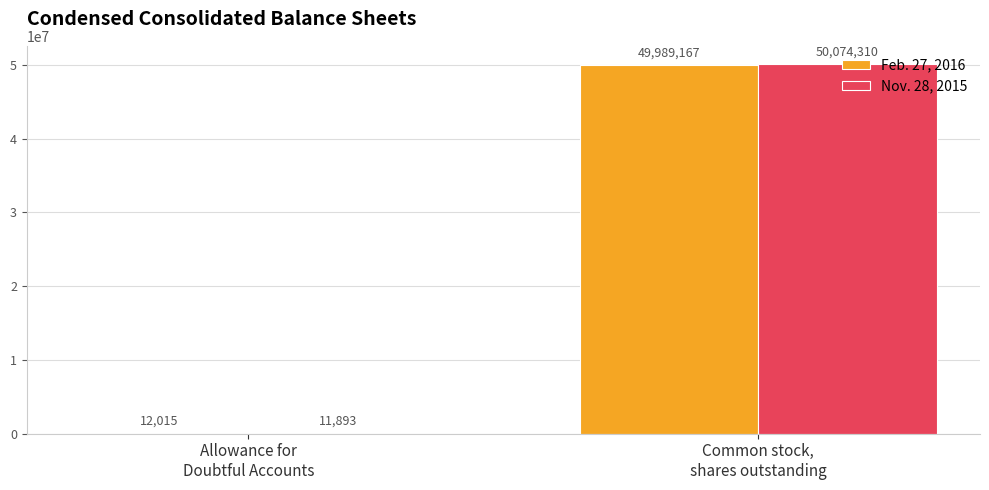

What is the sum of the Feb. 27, 2016 values at Allowance for
Doubtful Accounts and Common stock,
shares outstanding?

50001182